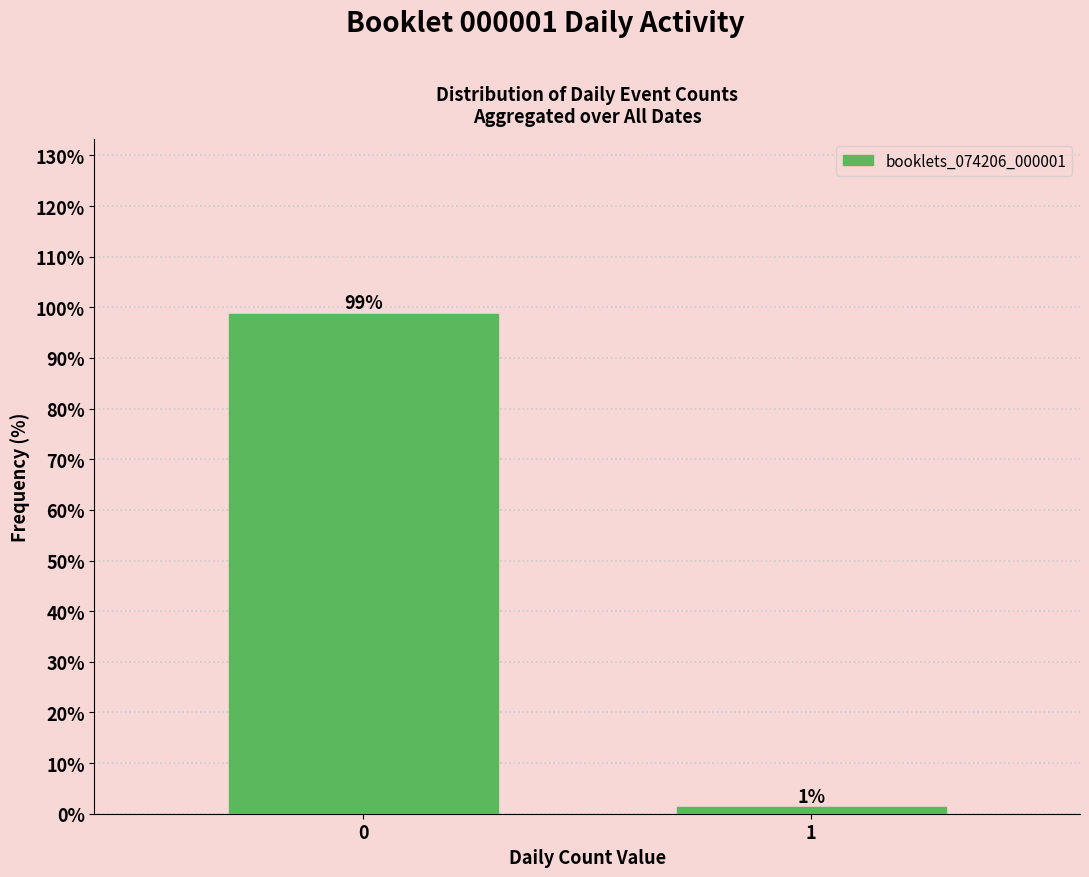

What is the value of the 1st bar from the left?

98.8